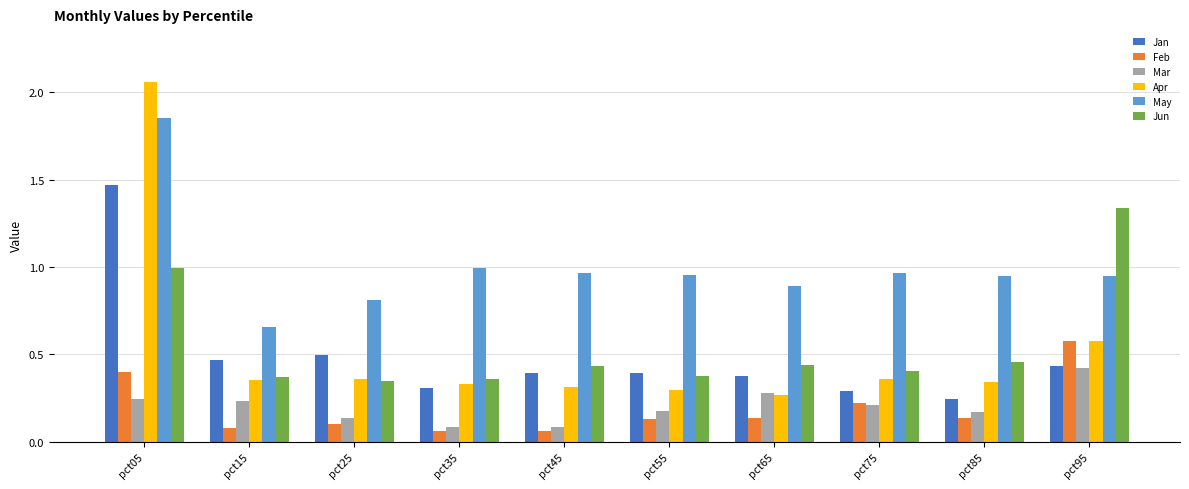

Which category has the highest value across all series?

pct05